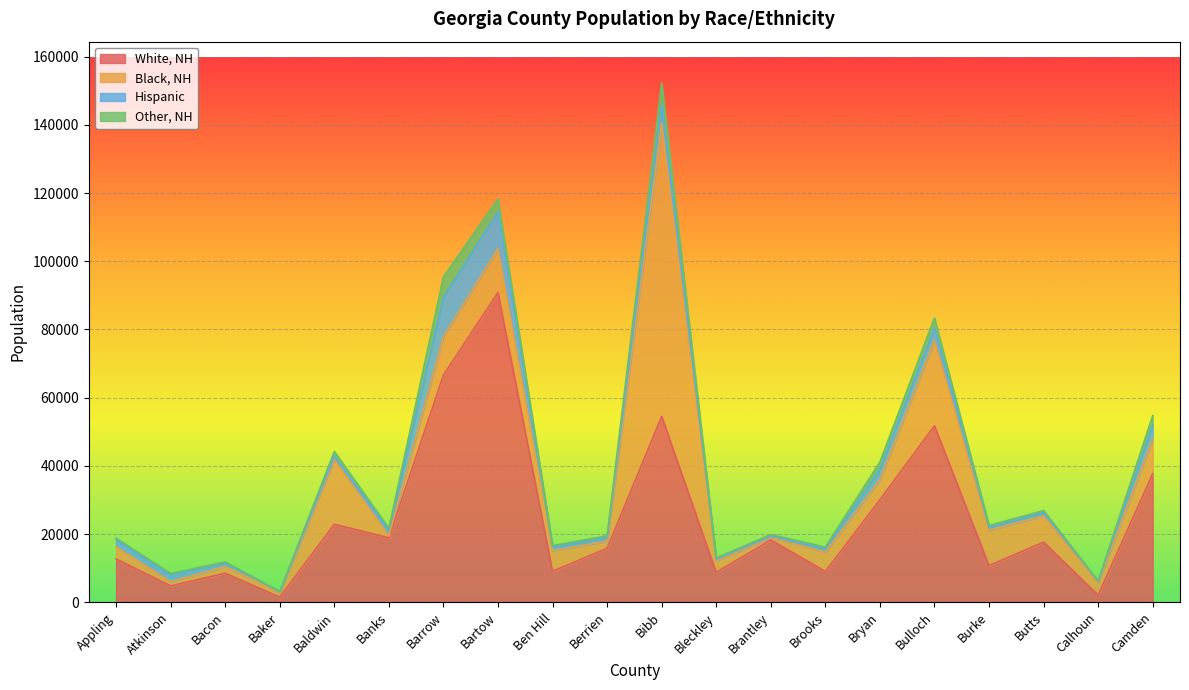

The Other, NH series shows 459 at Bleckley. True or false?

False